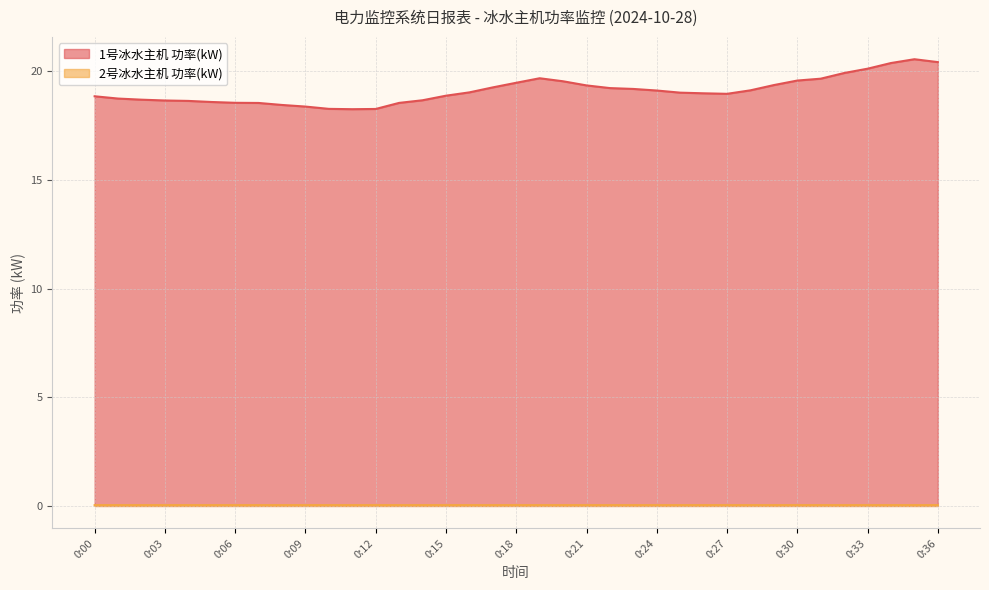

What are all the series names shown in the legend?

1号冰水主机 功率(kW), 2号冰水主机 功率(kW)